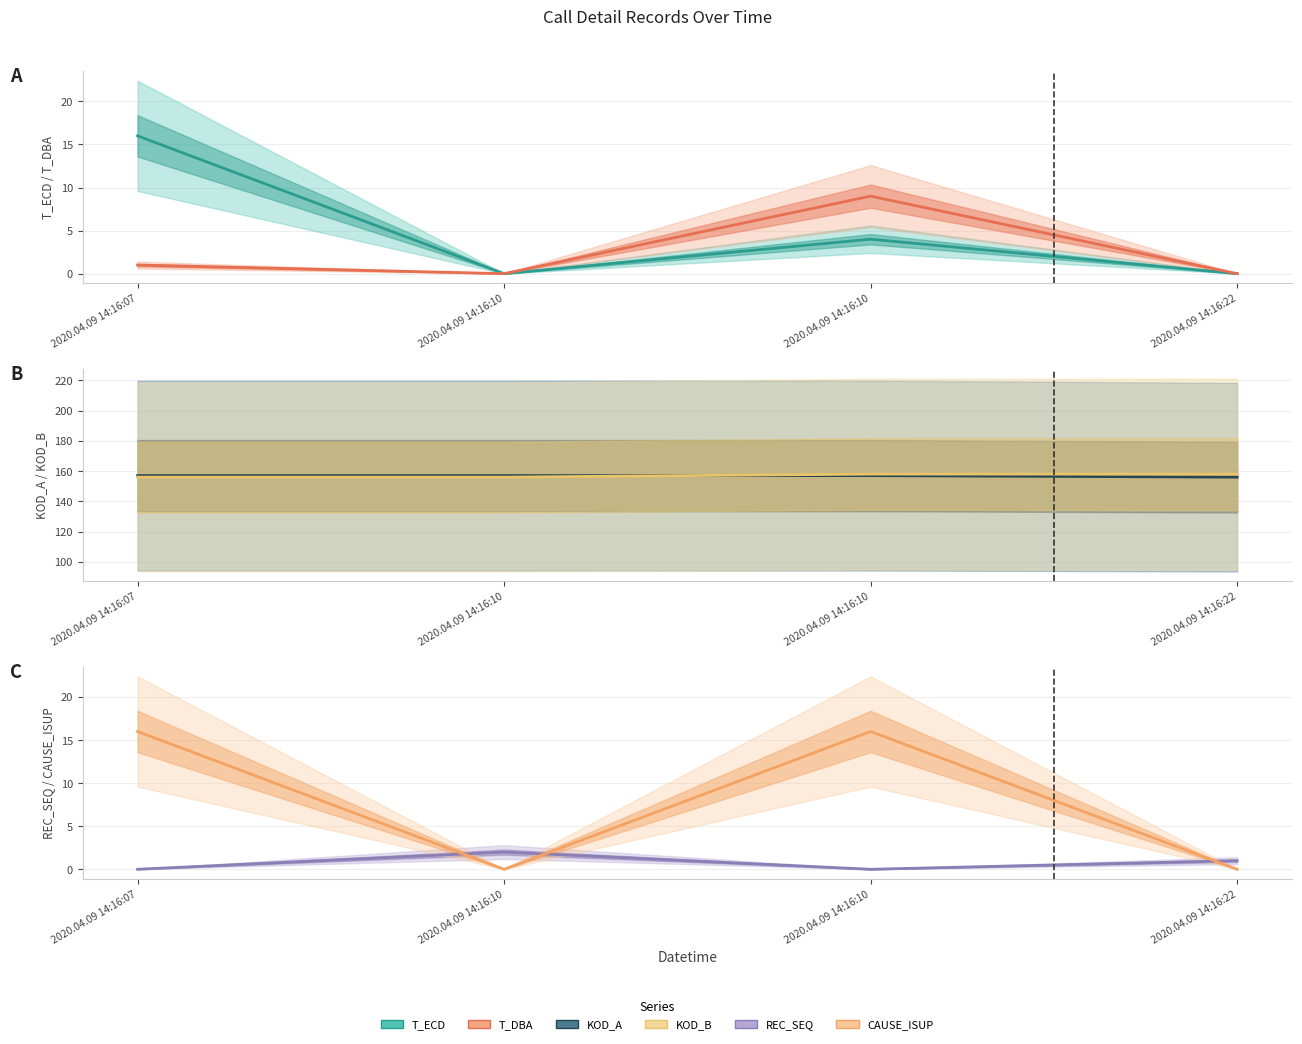

Rank the categories by CAUSE_ISUP value from lowest to highest.

2020.04.09 14:16:10, 2020.04.09 14:16:22, 2020.04.09 14:16:07, 2020.04.09 14:16:10